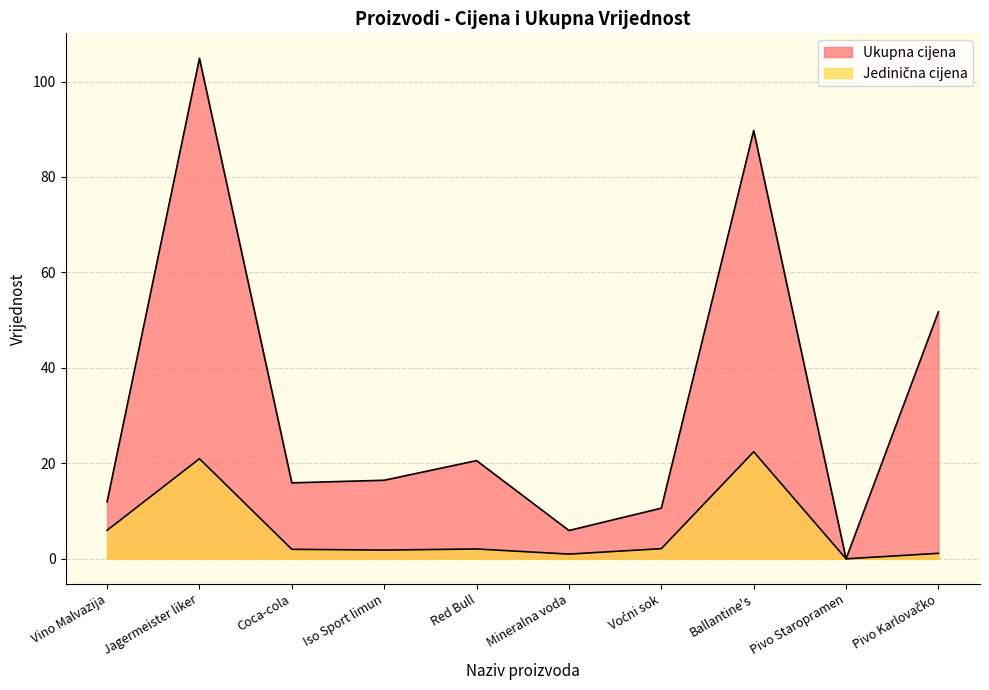

Which series changed the most between Iso Sport limun and Pivo Staropramen?

Ukupna cijena